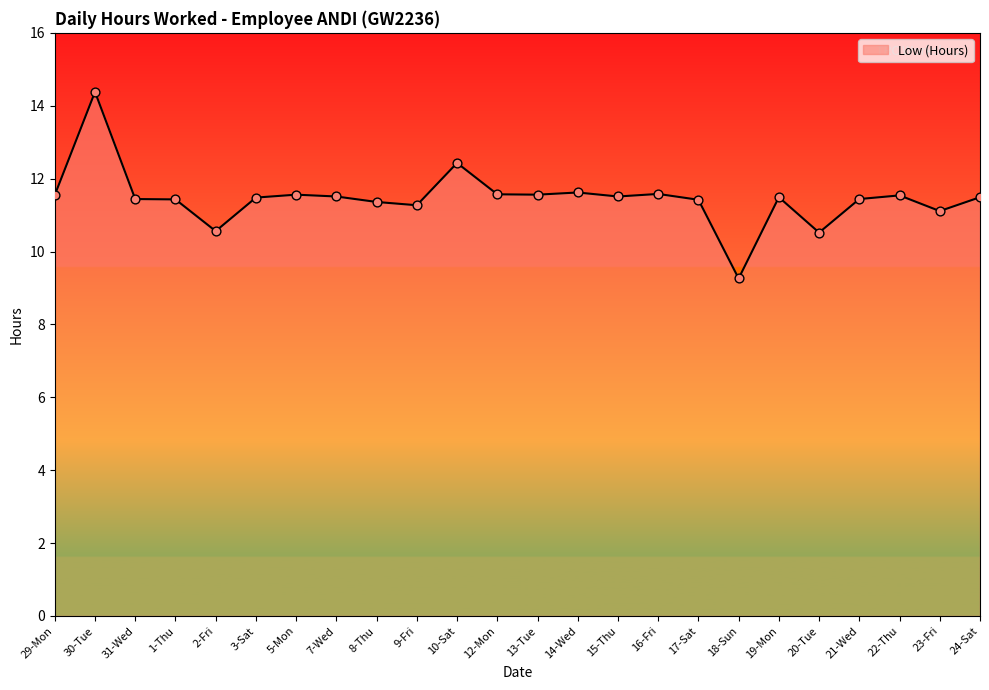

What is the change in value from 12-Mon to 19-Mon?

-0.1